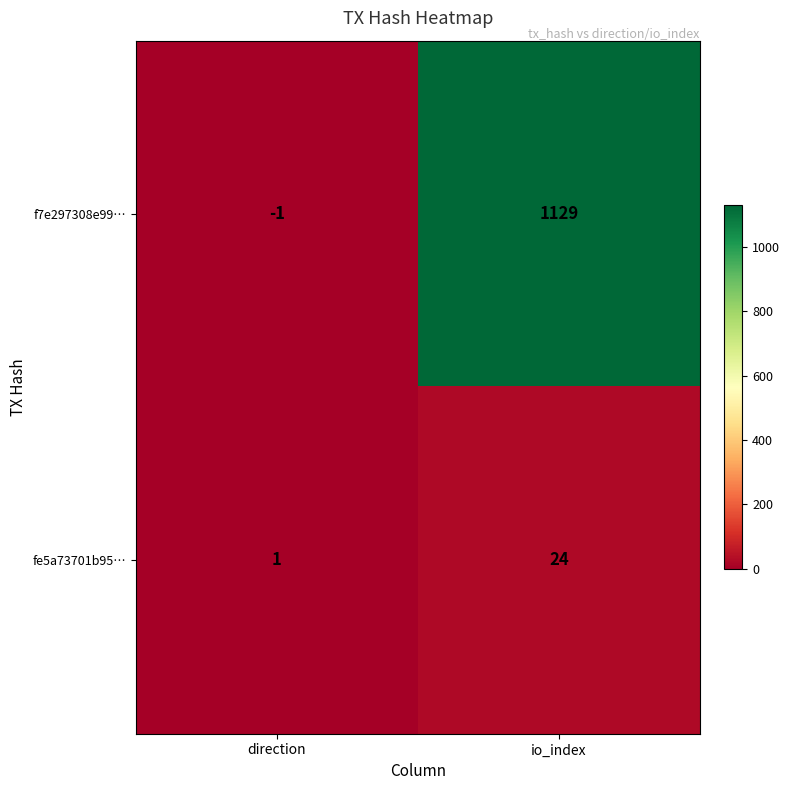

Between direction and io_index, which series saw the biggest shift?

f7e297308e99…